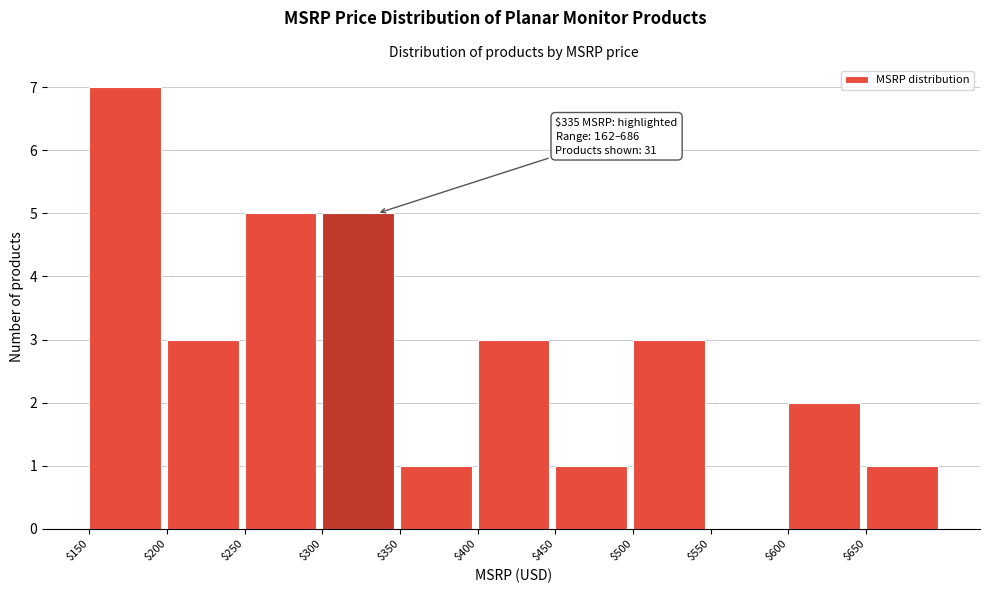

Which range on the x-axis has the tallest bar?

150 to 200